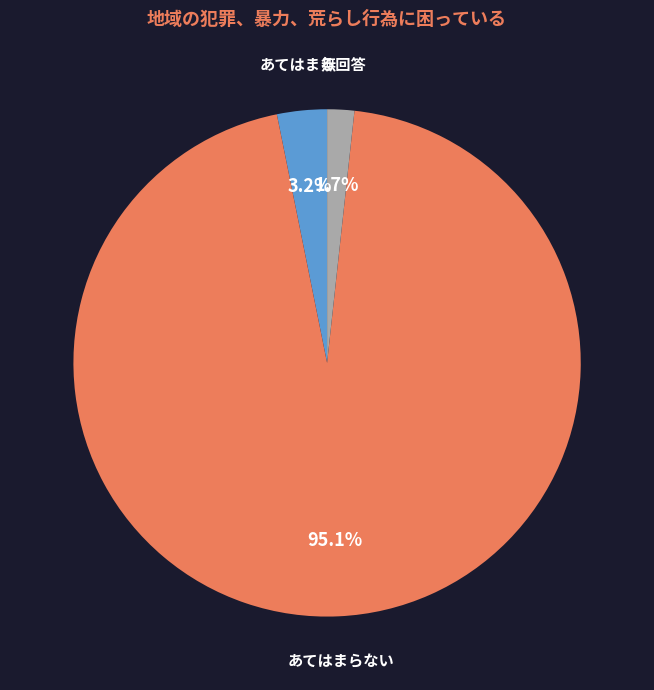

To the nearest percent, what portion does 無回答 represent?

2%